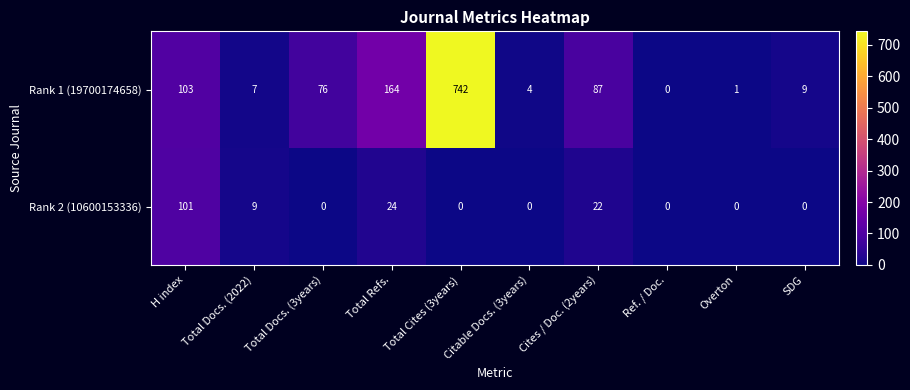

What is the highest value of the Rank 2 (10600153336) series?

101